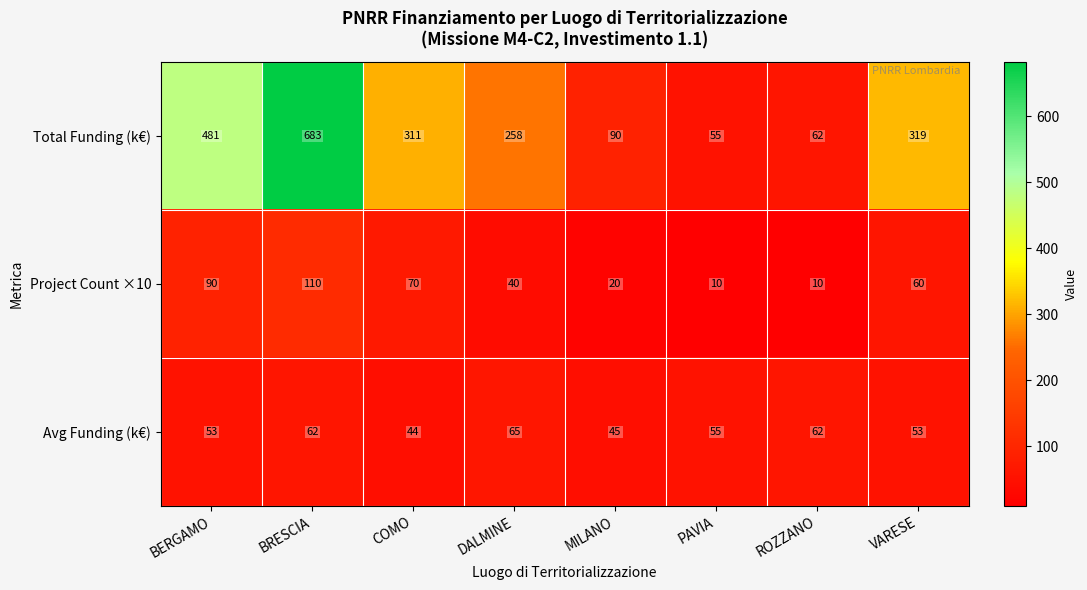

Which series has the largest range (max minus min)?

Total Funding (k€)